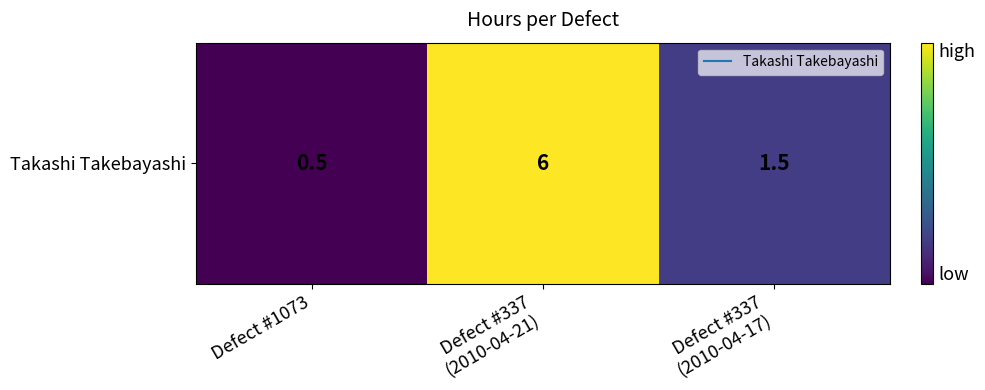

What value does the data have at Defect #337
(2010-04-17)?

1.5